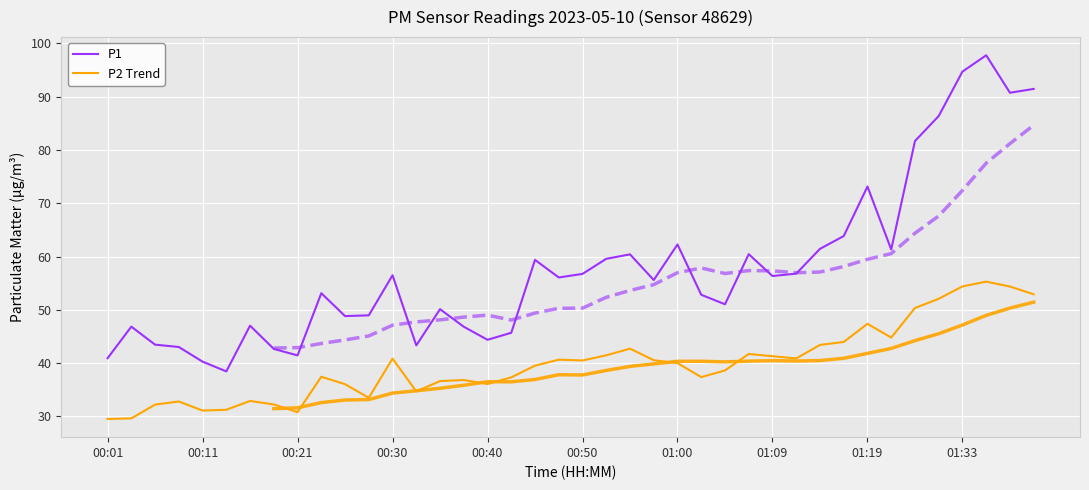

How many series are shown in this chart?

2